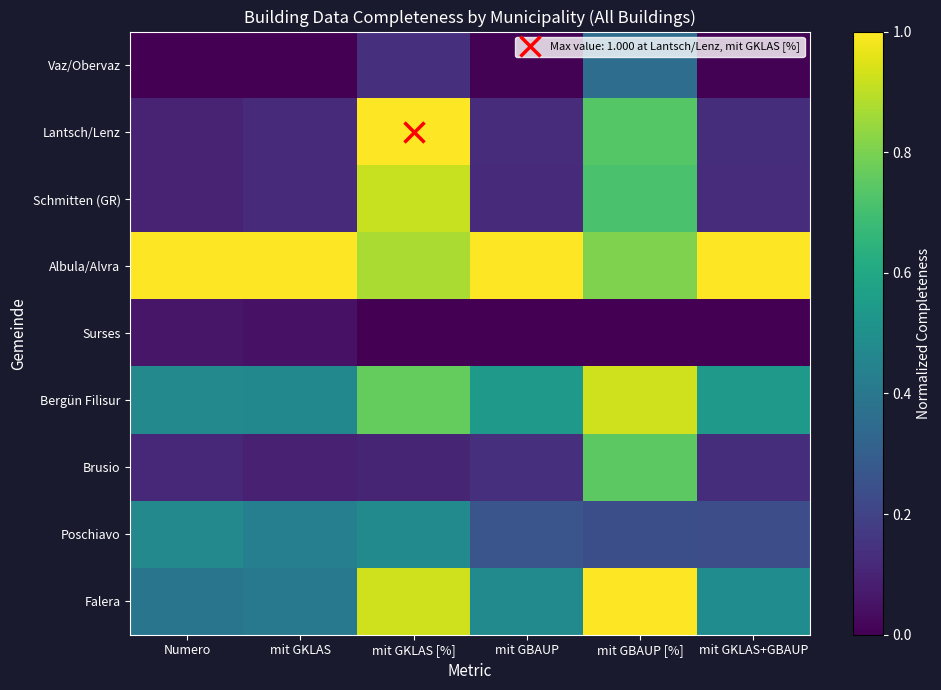

Which series has the largest total across all categories?

Albula/Alvra